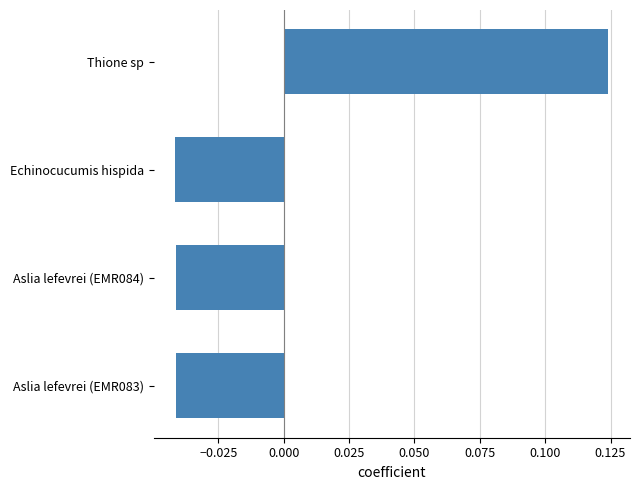

Are the bars horizontal?

Yes